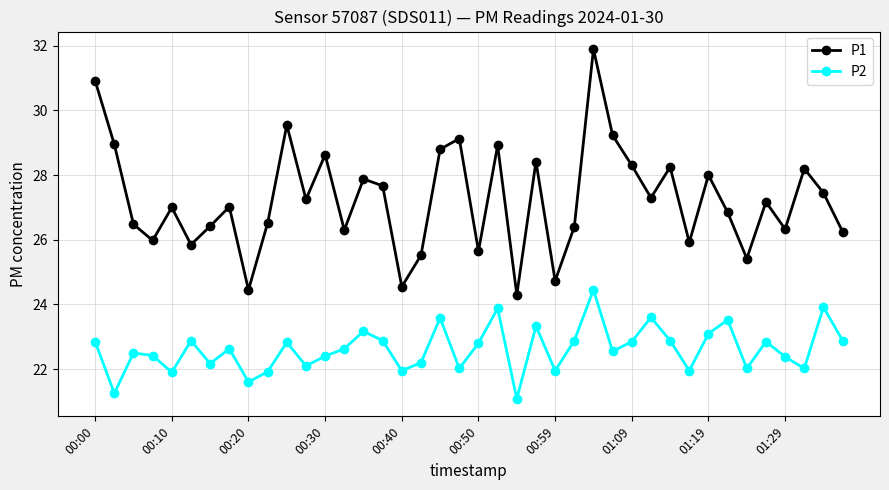

Which series has the largest total across all categories?

P1